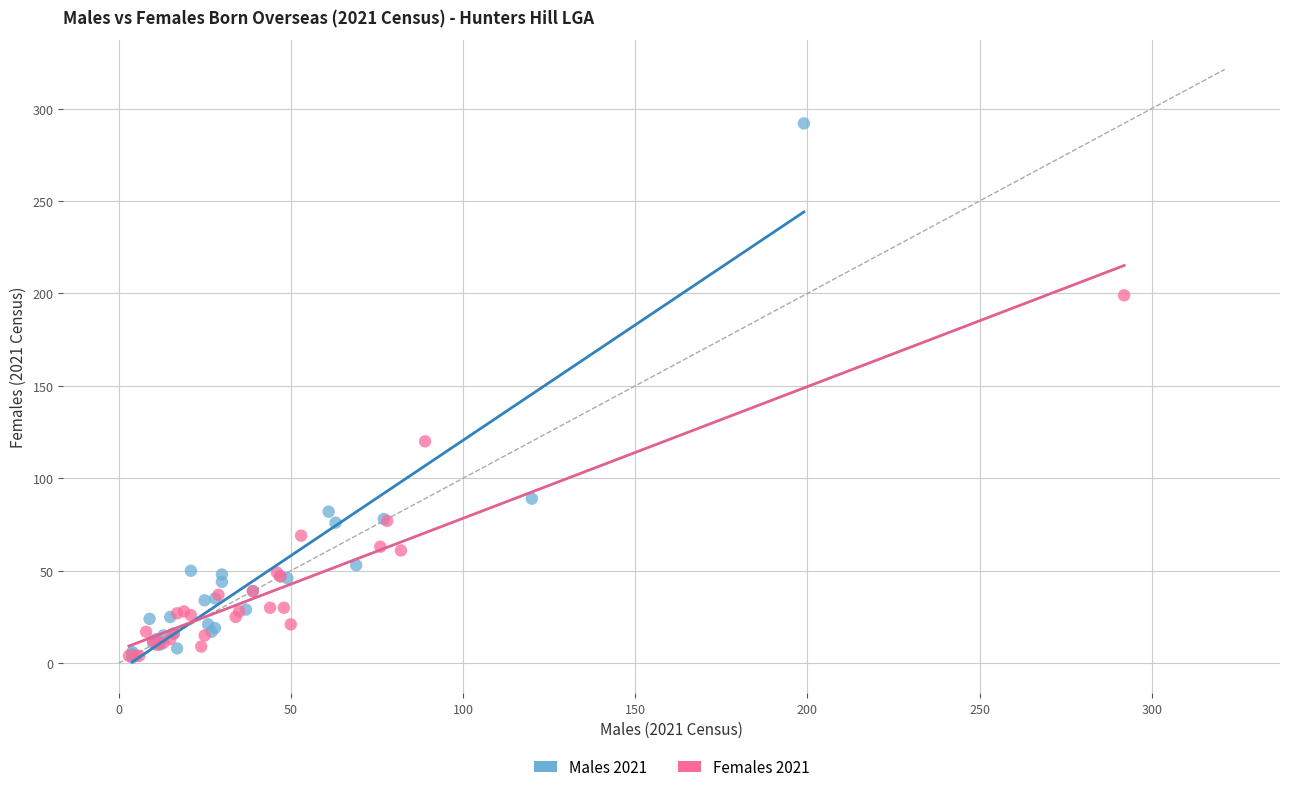

Which series has the widest spread of Y values?

Males 2021